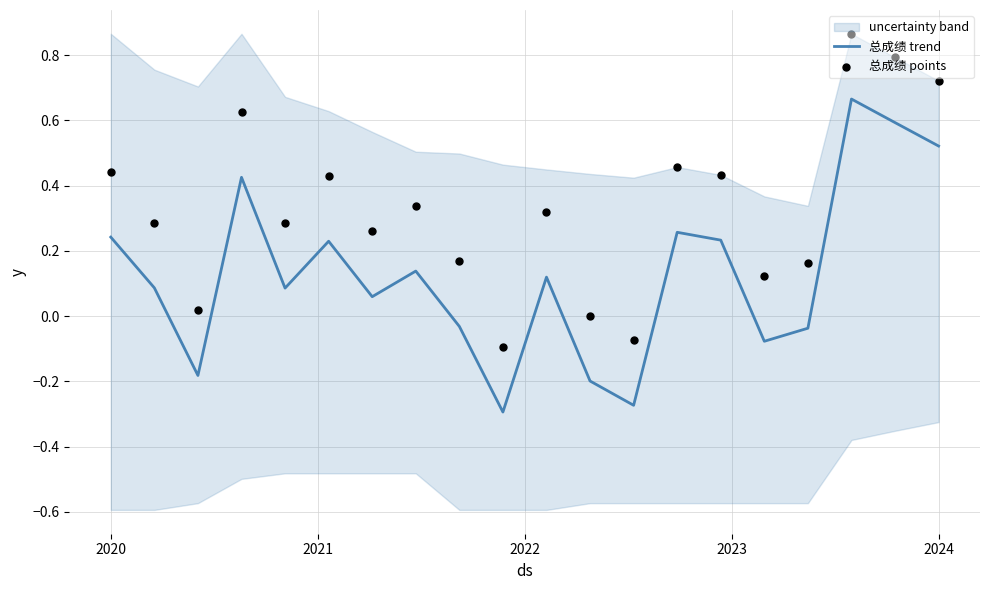

At how many categories does at least one series exceed 0?

18